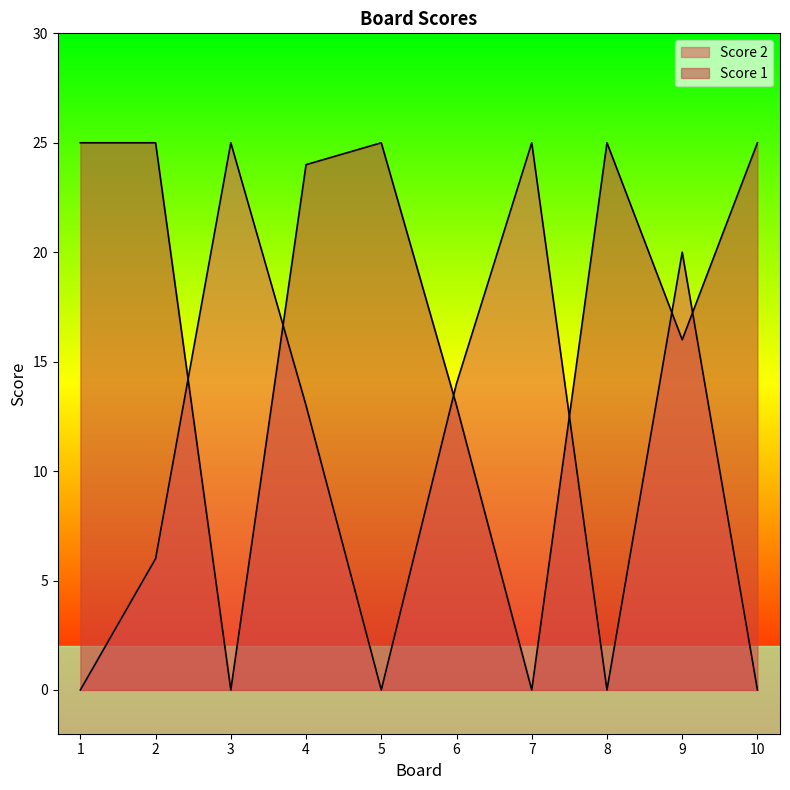

Which series has the largest total across all categories?

Score 1